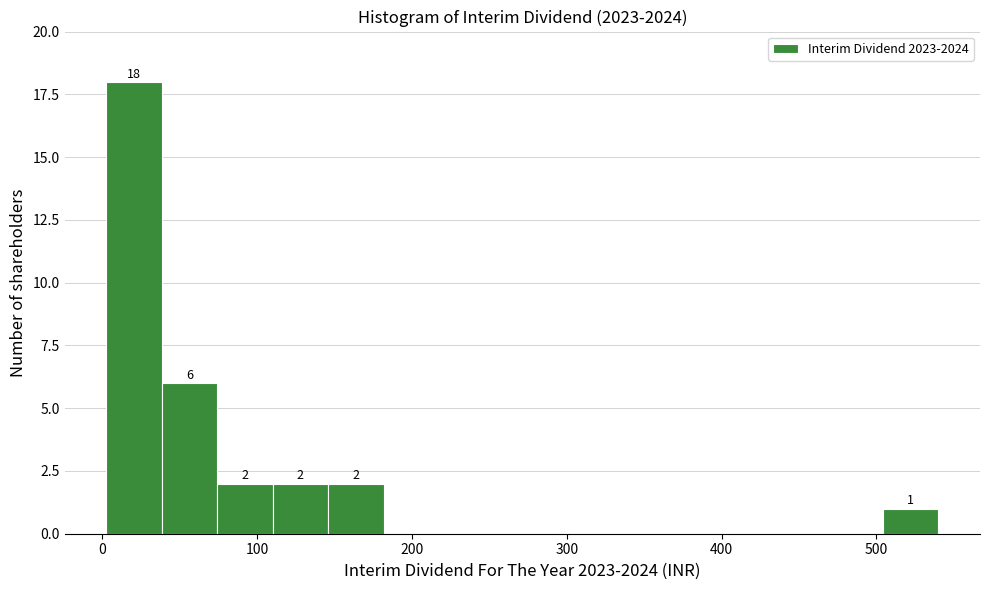

Around what value on the x-axis is the tallest bar? Give the approximate position of its centre, as read against the axis.

20